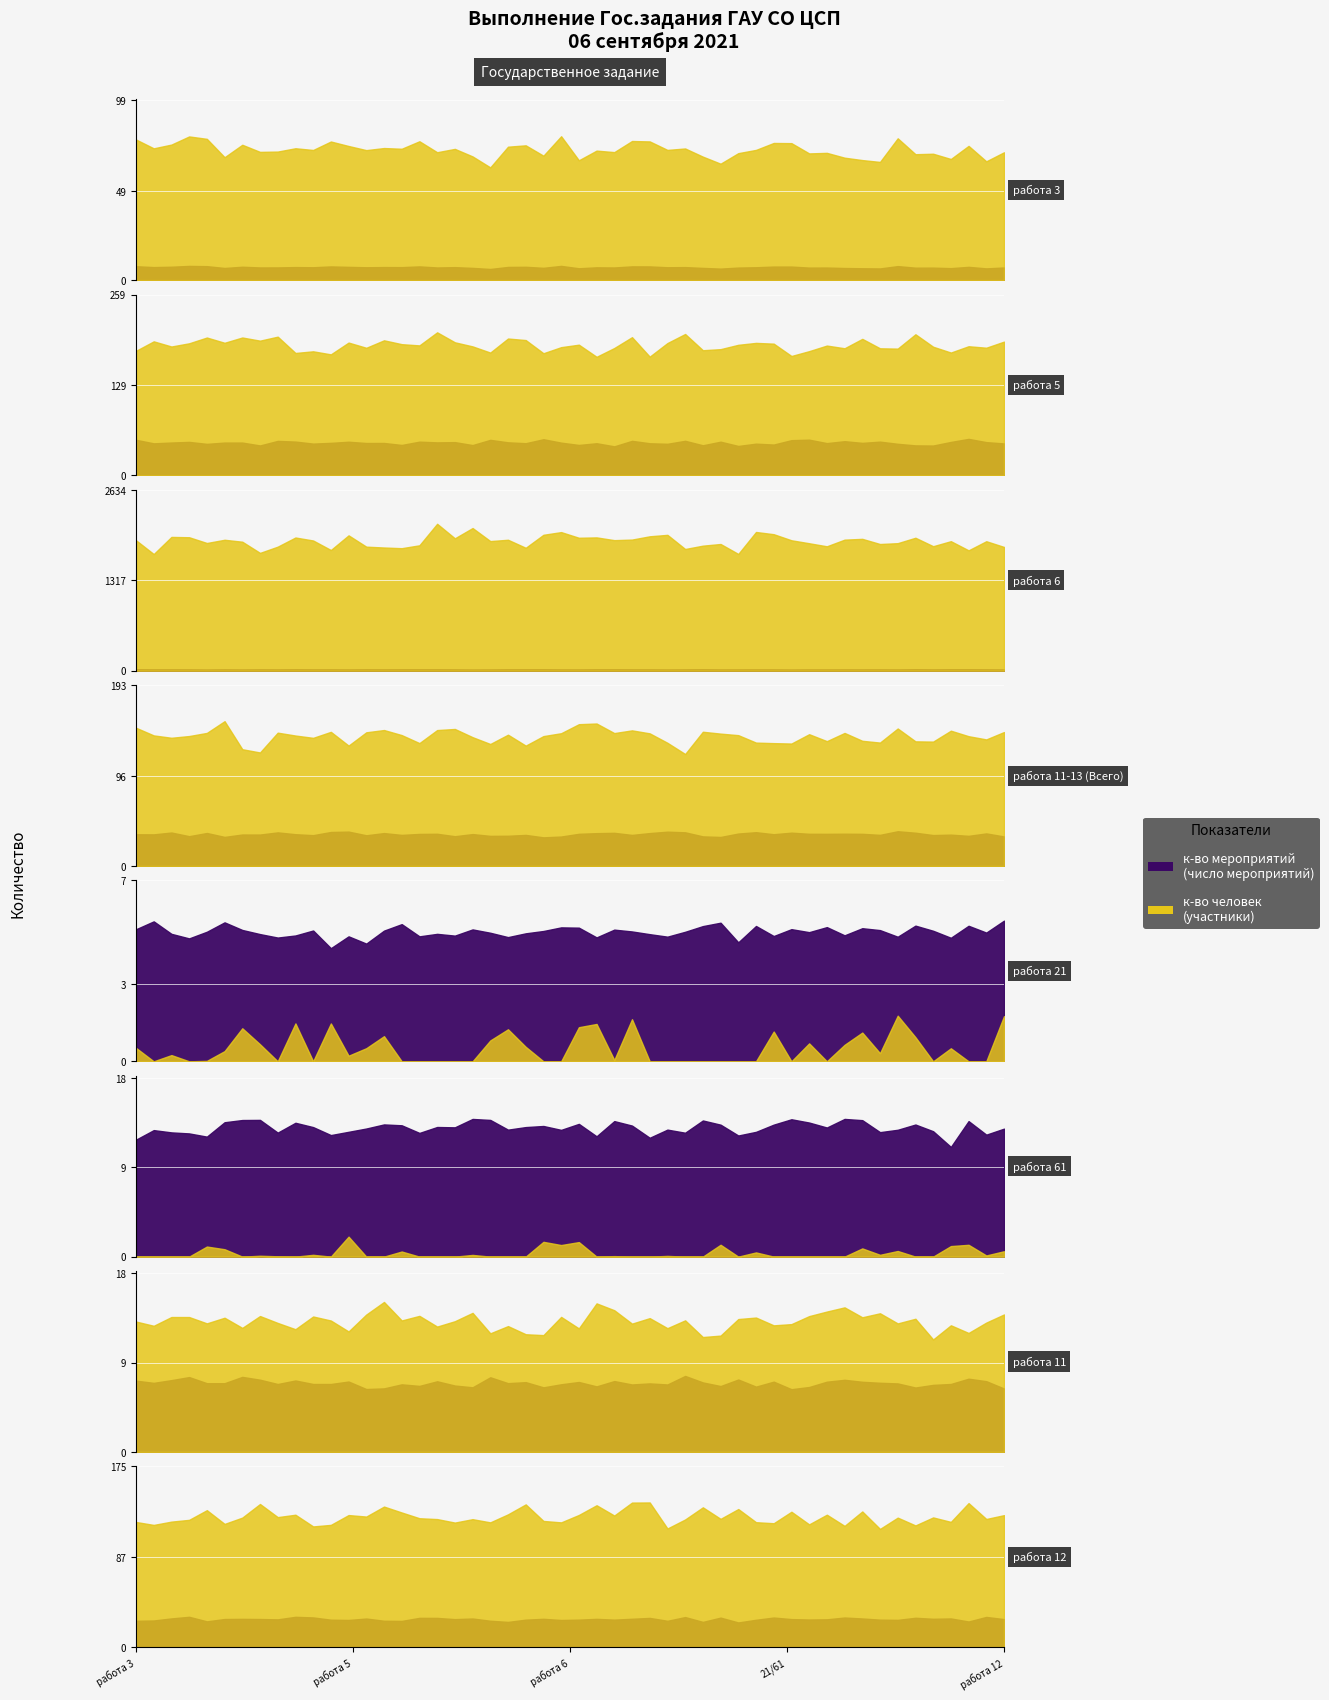

True or false: к-во мероприятий and к-во человек intersect in this chart.

True